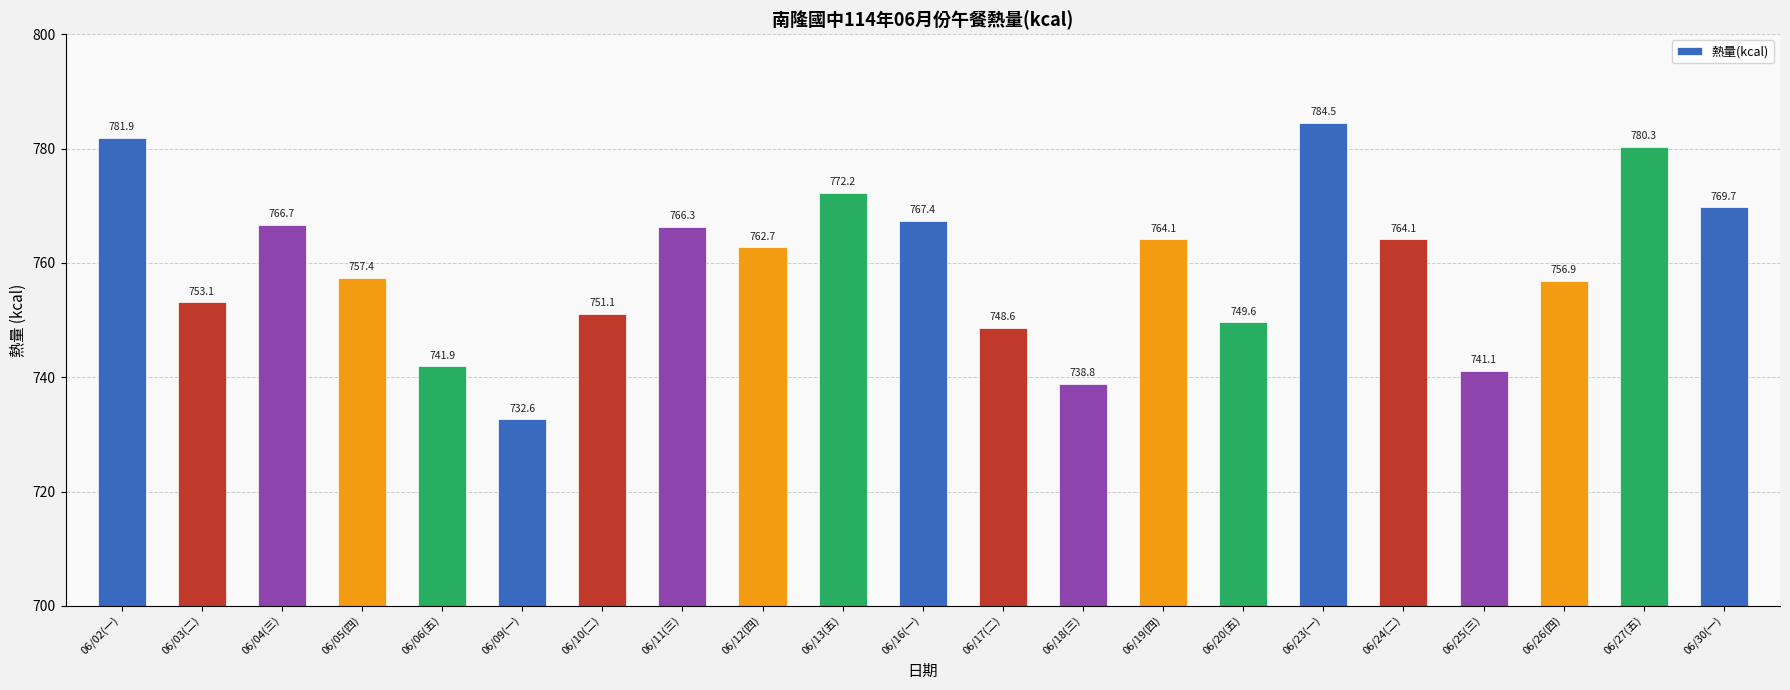

At which category does the chart reach its minimum across all series?

06/09(一)